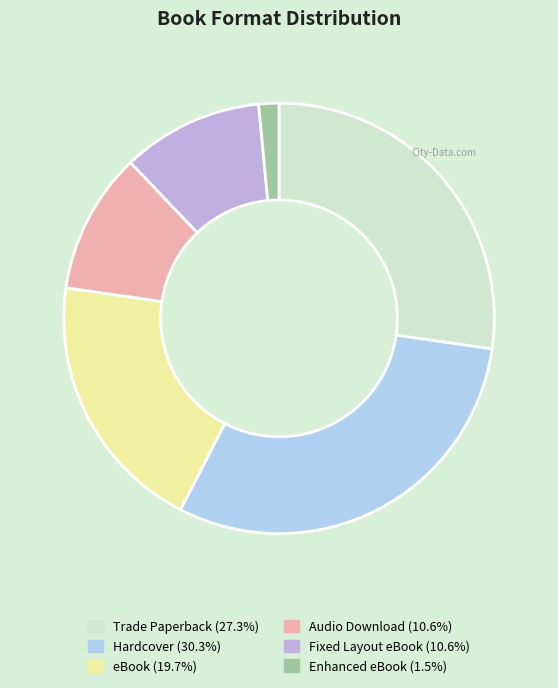

Approximately how many times larger is the value at eBook compared to Hardcover?

0.7